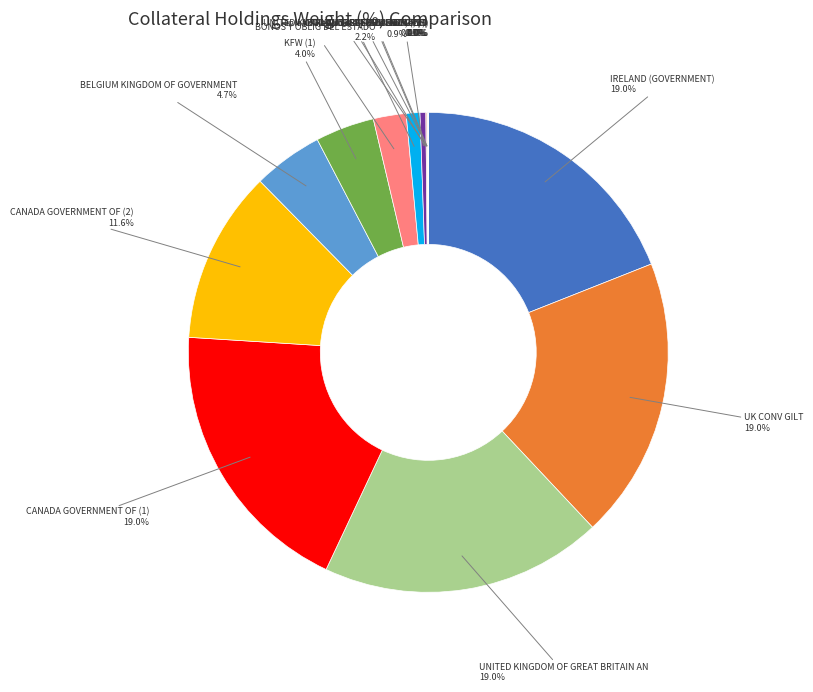

Does any single category account for the majority?

No